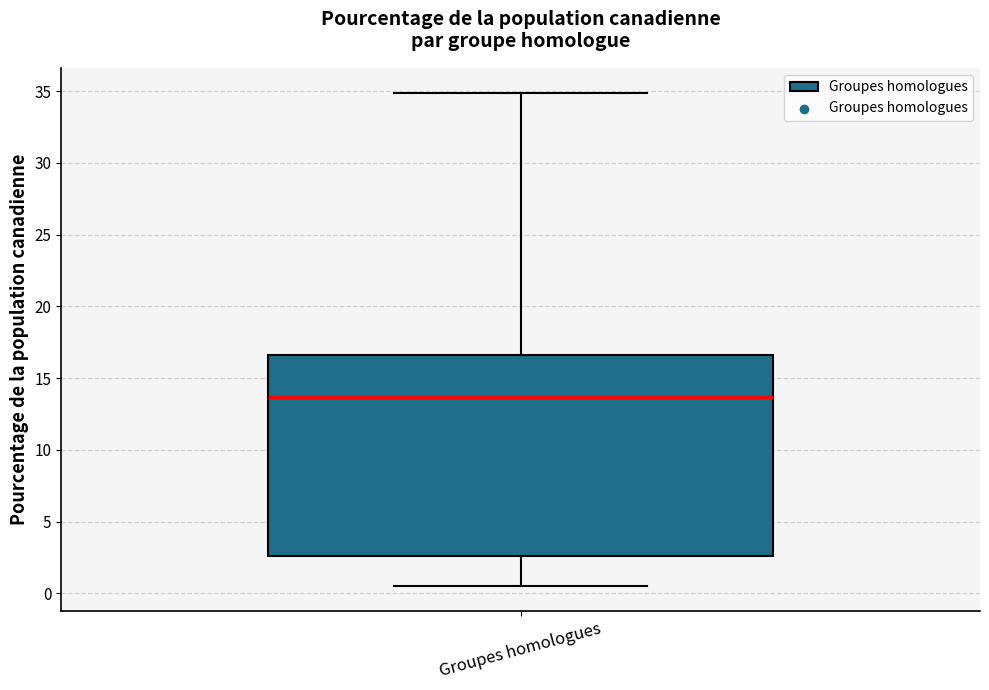

Transcribe this box plot: give where the median line is, the range the box spans, and where the two whiskers end, as read against the y-axis. The values are not printed on the chart, so give them approximately, as read against the axis.

median 13.5, box 2.5 to 16.5, whiskers 0.5 to 35.0